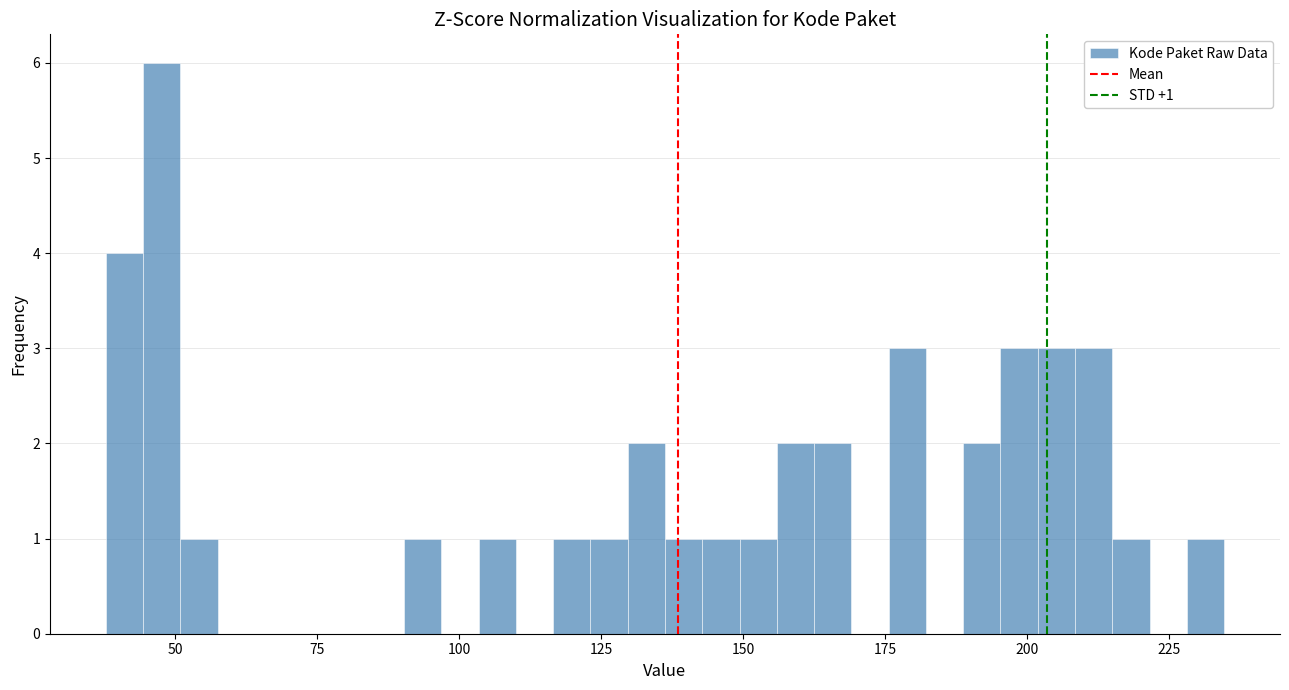

Read against the x-axis, roughly where is the centre of the tallest bar?

50